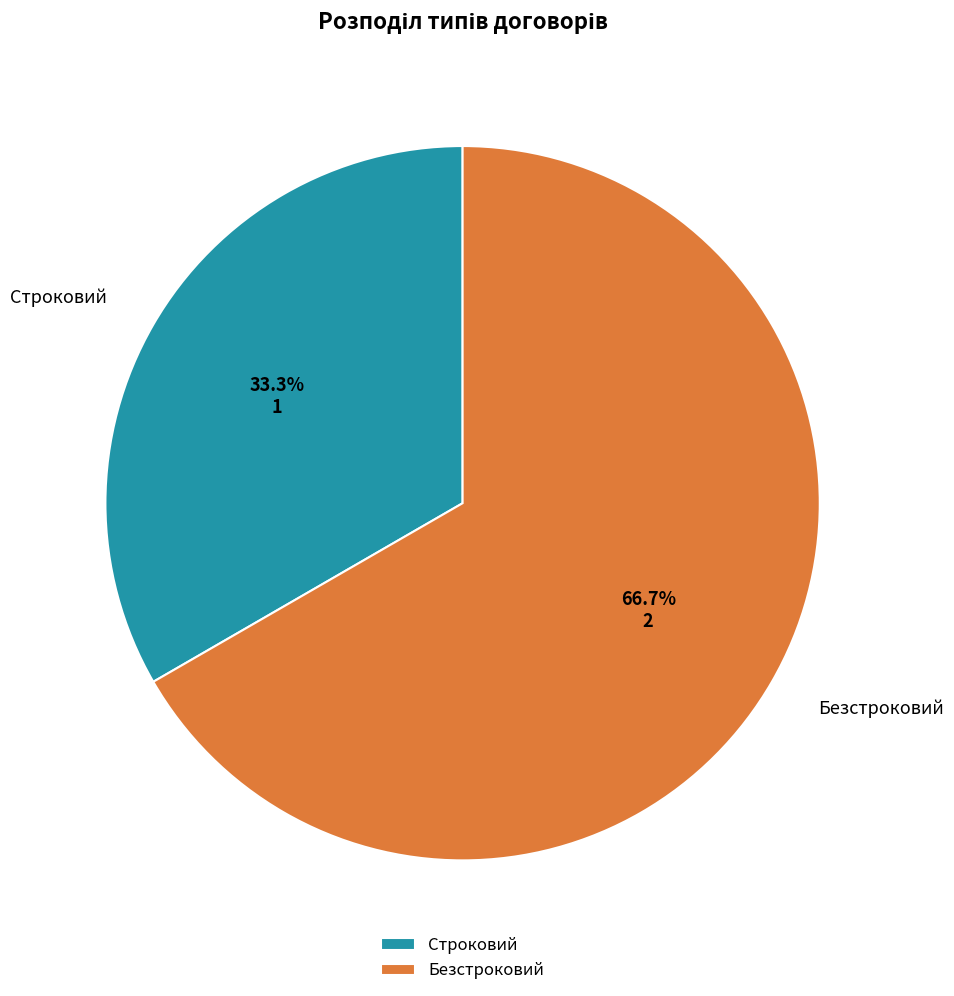

Which category has the smallest portion of the pie?

Строковий